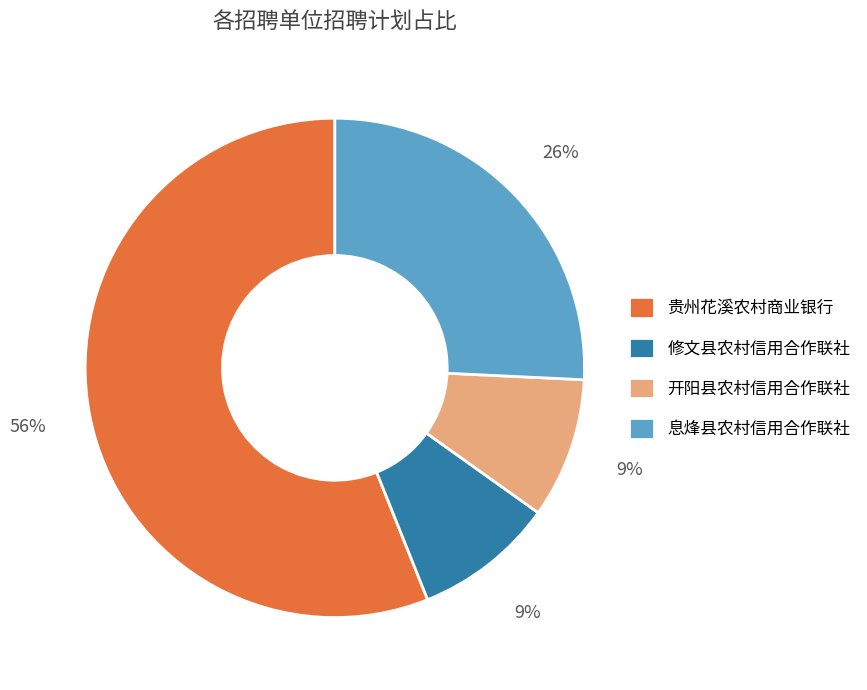

Which slice is the largest?

贵州花溪农村商业银行